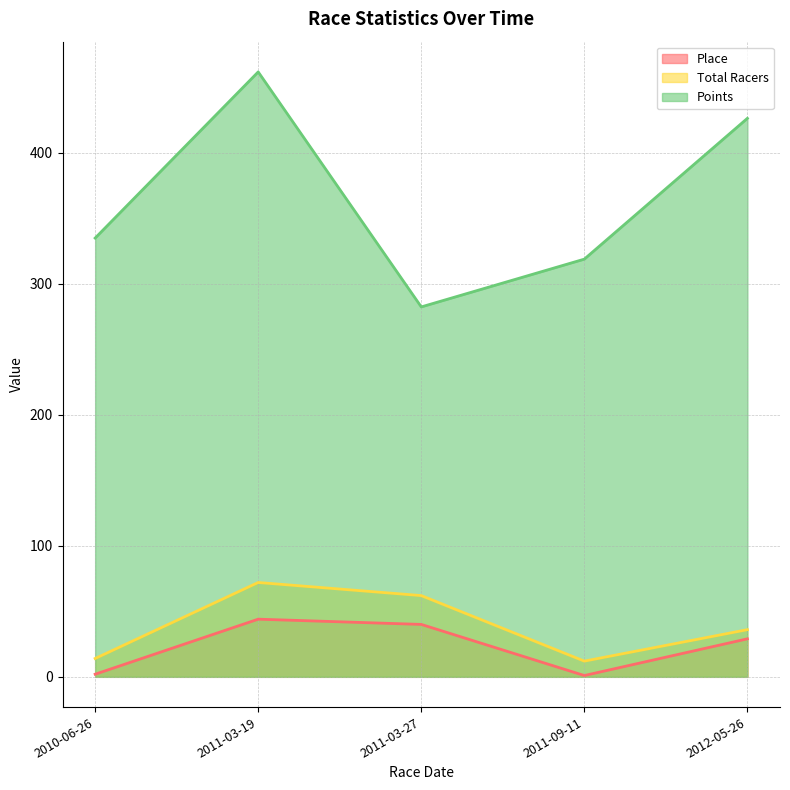

How many data points in Total Racers are above 36?

2